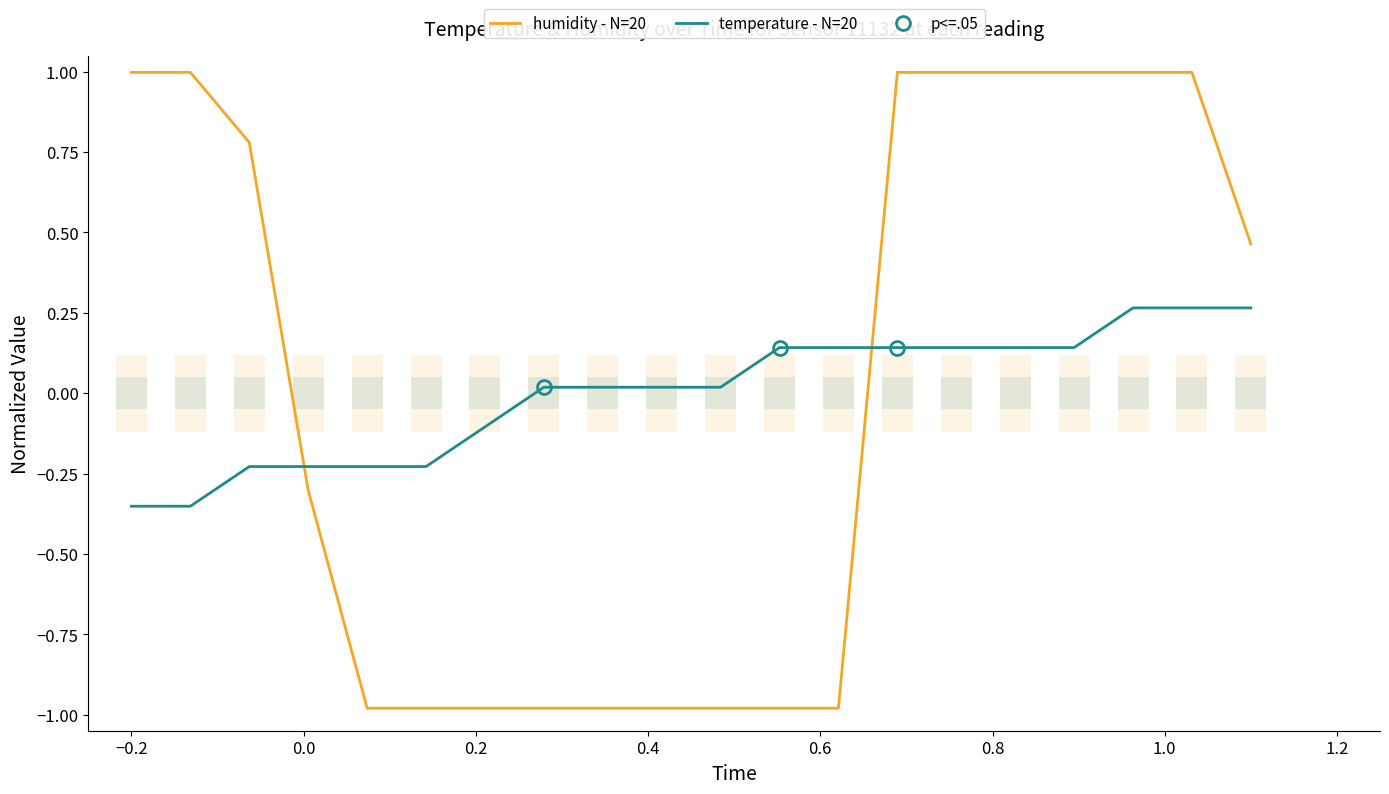

True or false: temperature - N=20 and humidity - N=20 cross at least once.

True